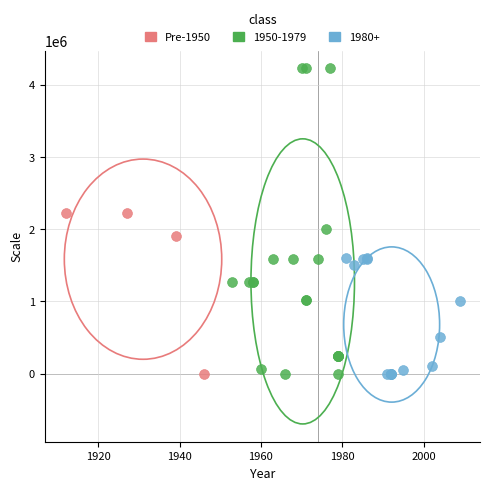

Which series has the widest spread of Y values?

1950-1979